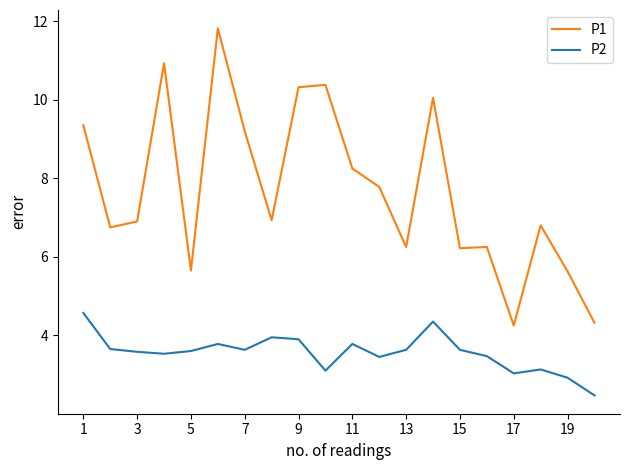

Which series has the widest spread of values?

P1